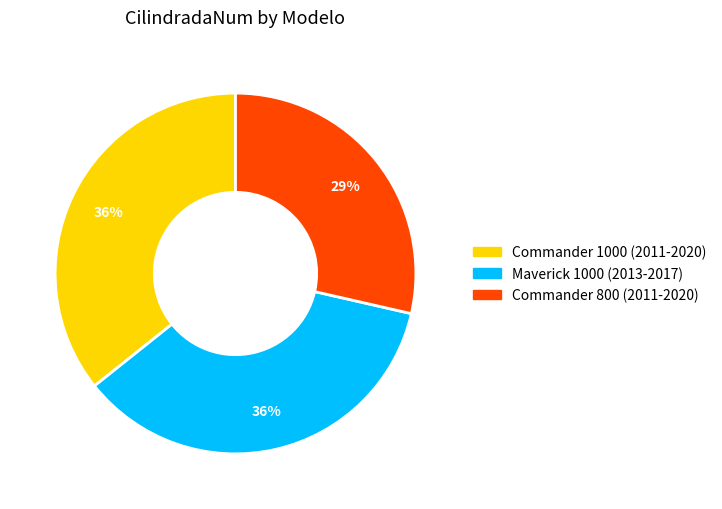

Do Commander 1000 (2011-2020) and Commander 800 (2011-2020) together represent more than half of the pie?

Yes